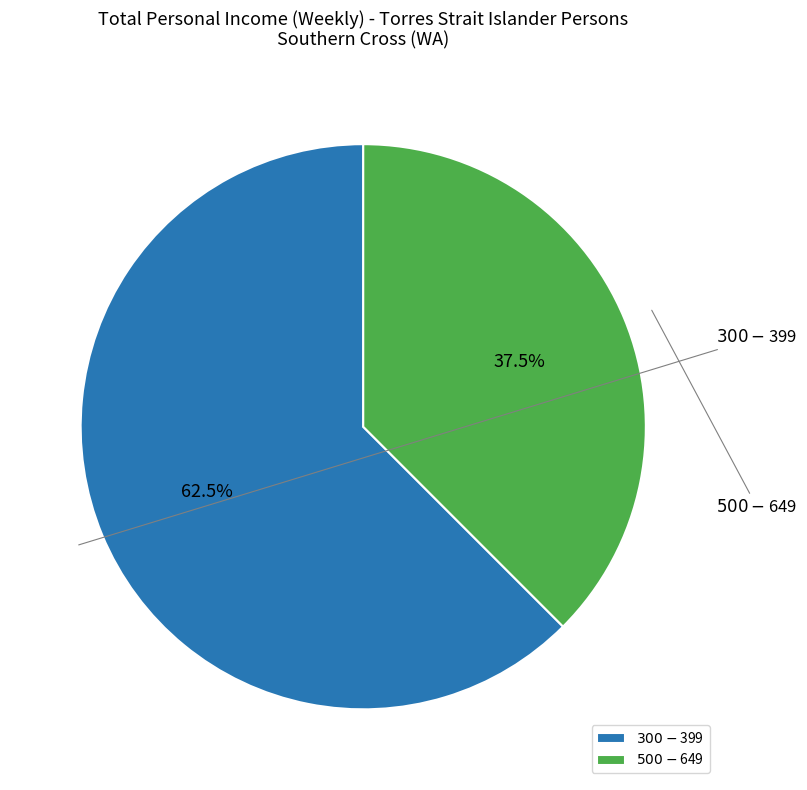

Which category has the biggest portion of the pie?

$300-$399